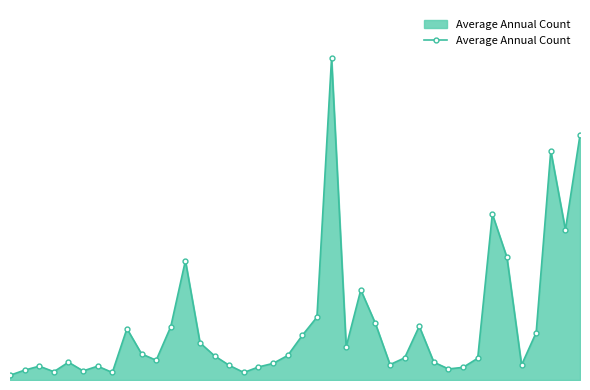

Count the number of categories in the chart.

40